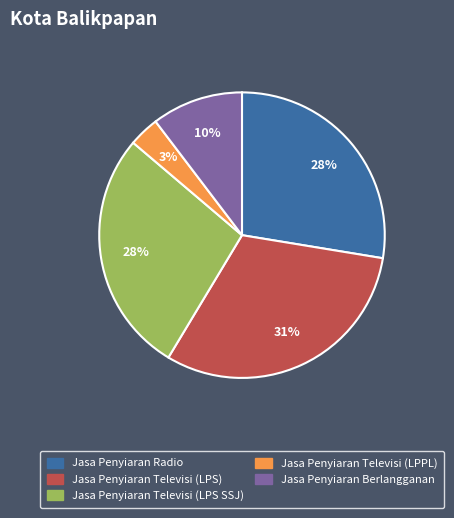

Count the number of slices in the pie.

5